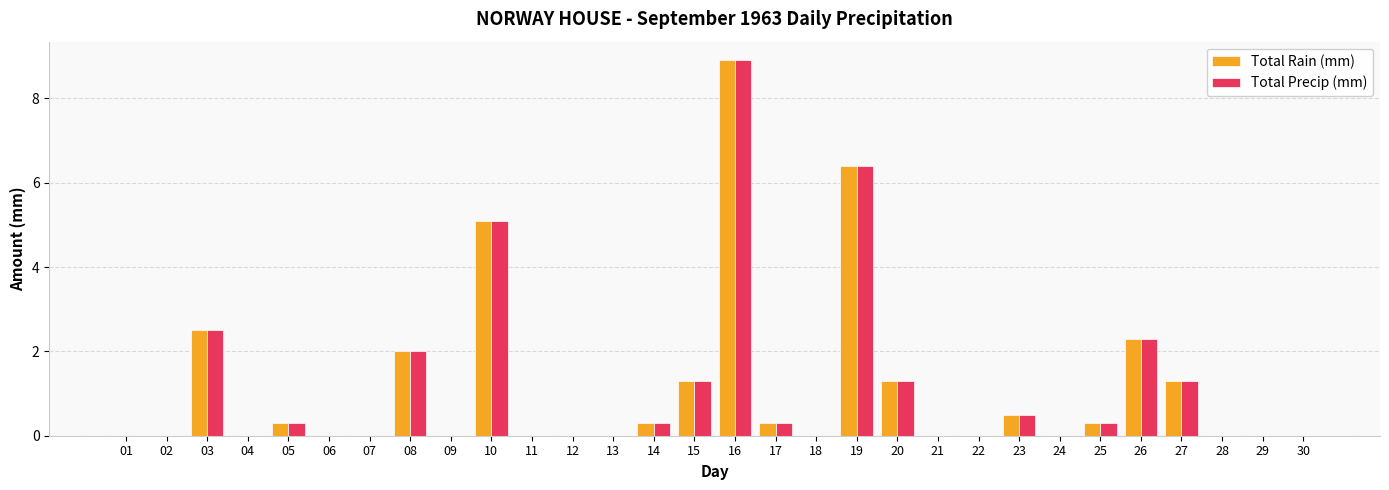

What is the sum of the Total Precip (mm) values at 27 and 13?

1.3